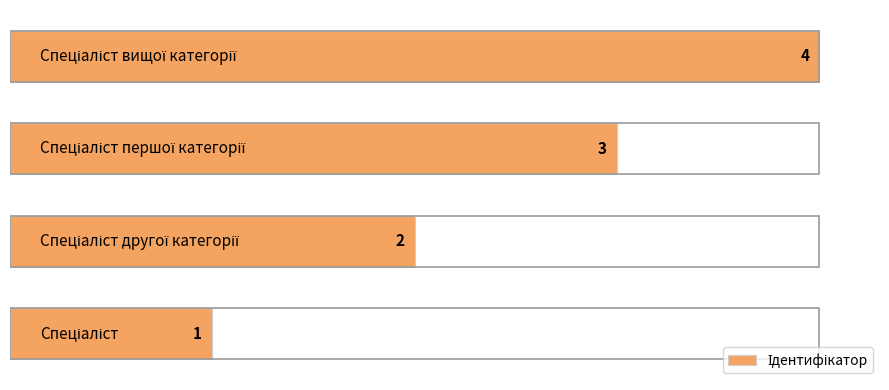

Count the values in the range 2 to 4.

3